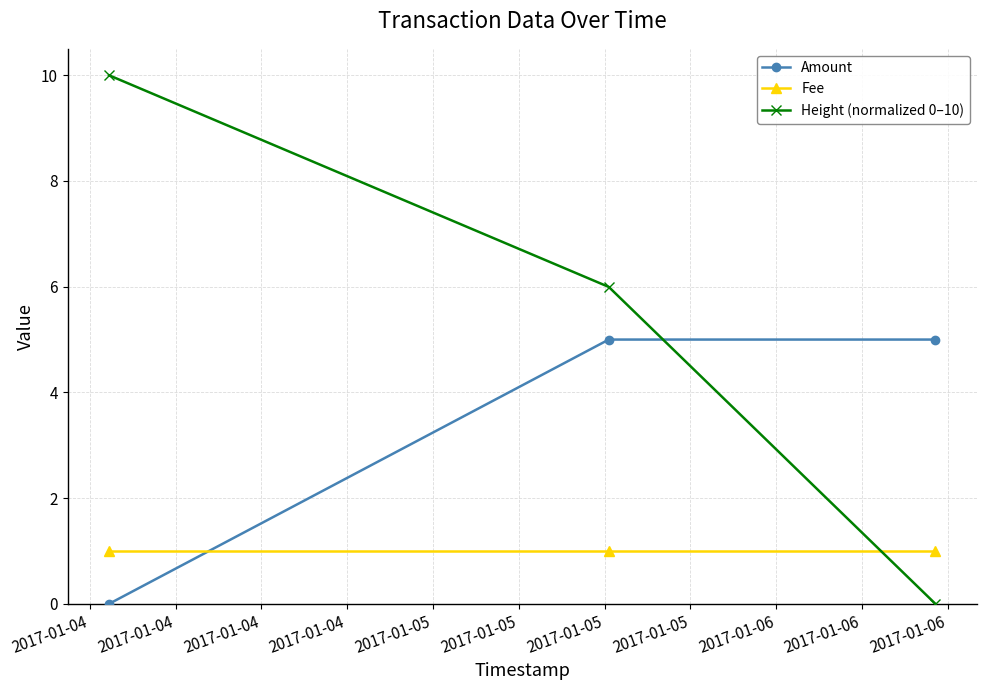

What is the value of the Amount point at the 3rd from the left?

5.0